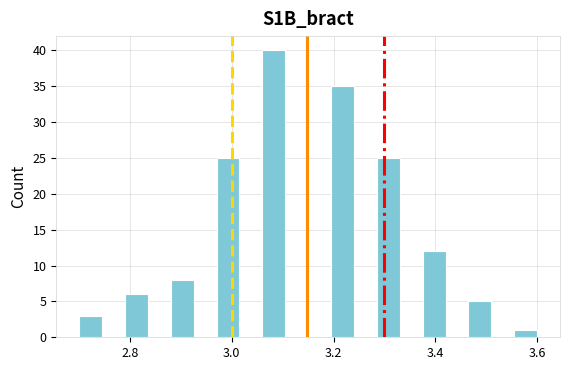

Read against the x-axis, roughly where is the centre of the tallest bar?

3.08